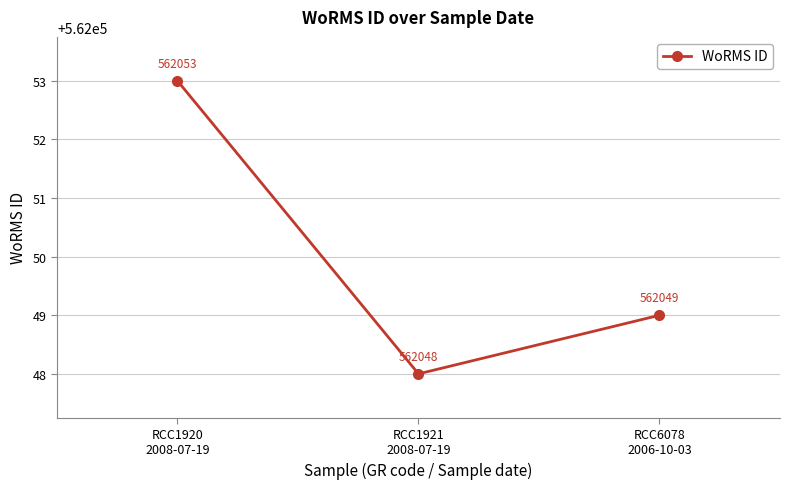

What position from the left is RCC1921
2008-07-19?

2